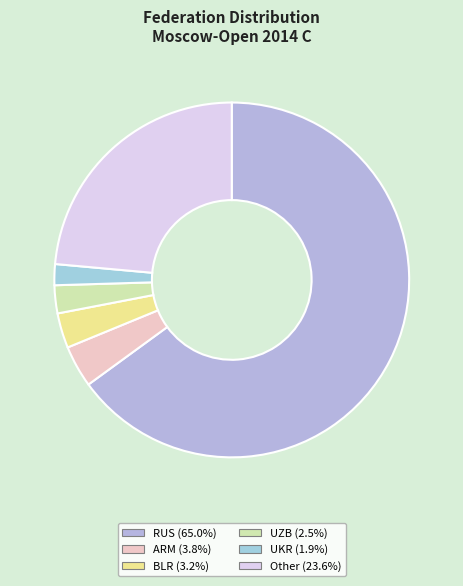

Count the number of slices in the pie.

6